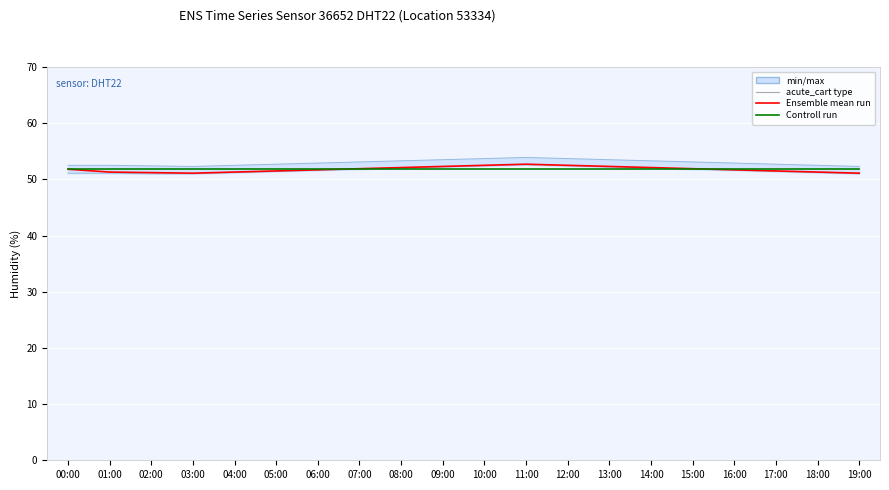

True or false: Controll run has a value of 51.8 at 10:00.

True